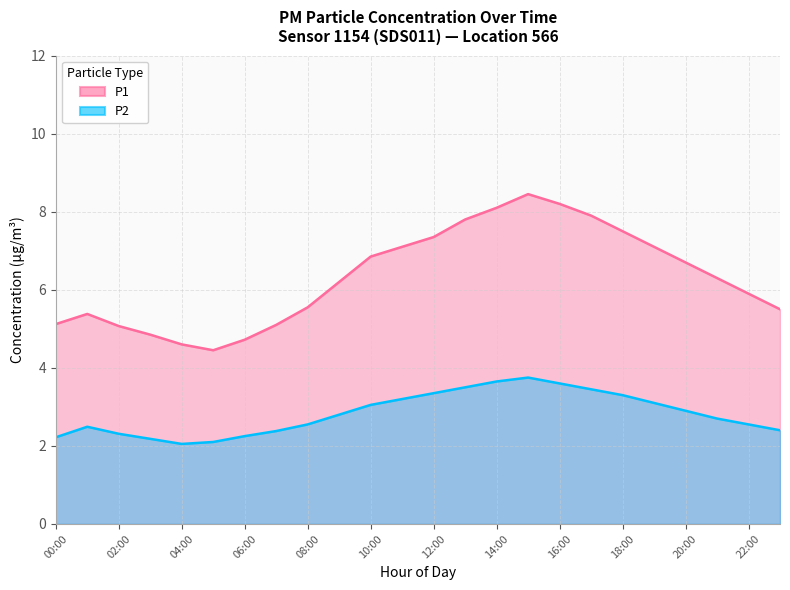

How many lines are shown in the chart?

2